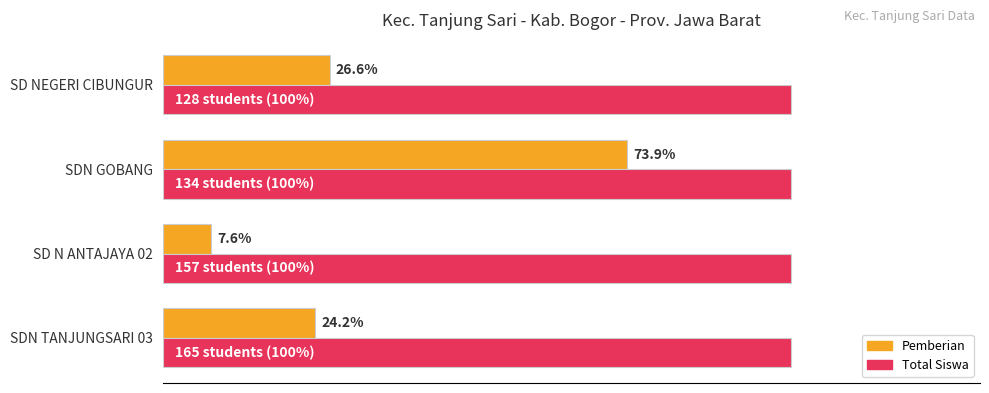

Which label corresponds to the smallest value in the chart?

SD N ANTAJAYA 02